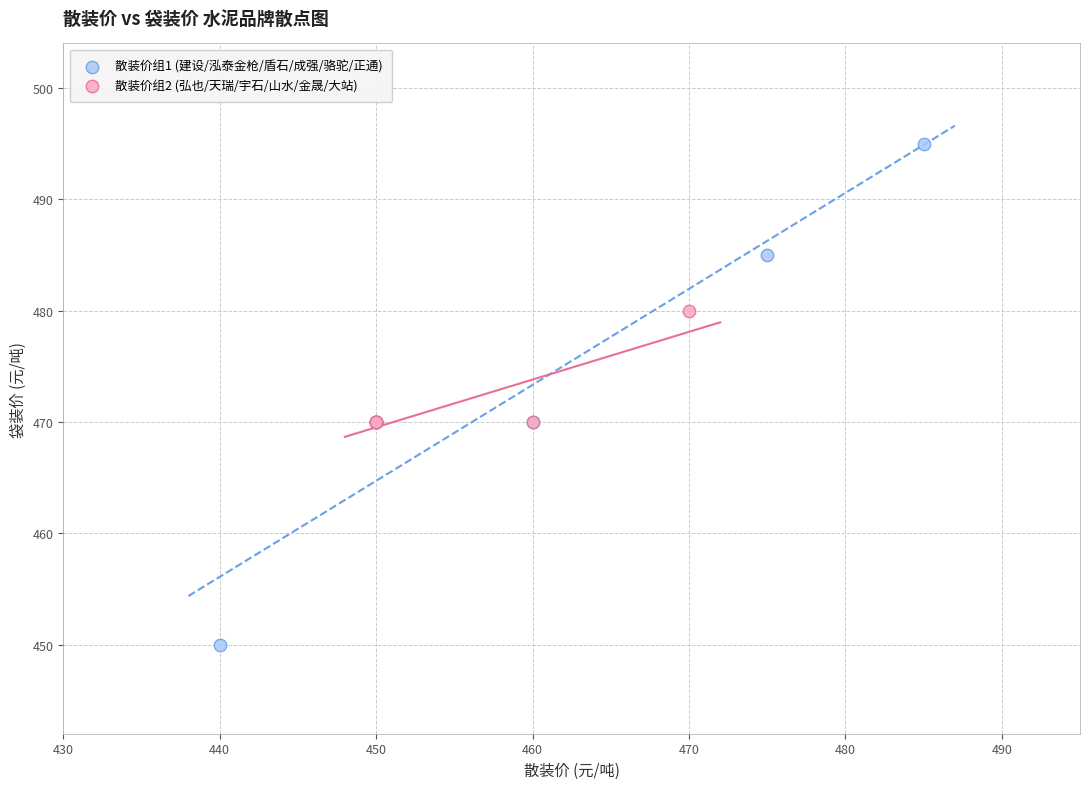

Which series reaches the maximum Y coordinate?

散装价组1 (建设/泓泰金枪/盾石/成强/骆驼/正通)